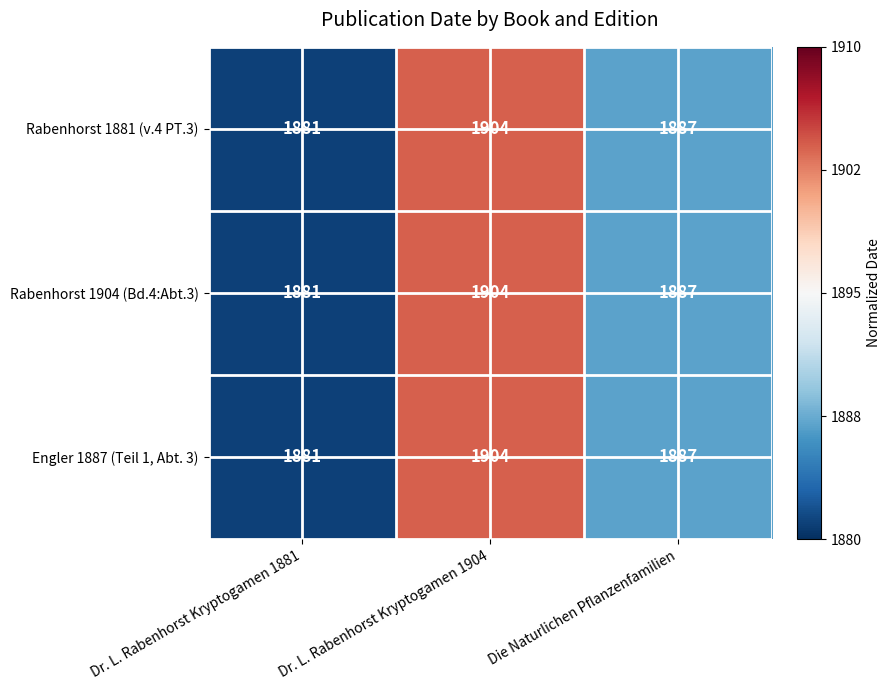

How many series are shown in this chart?

3